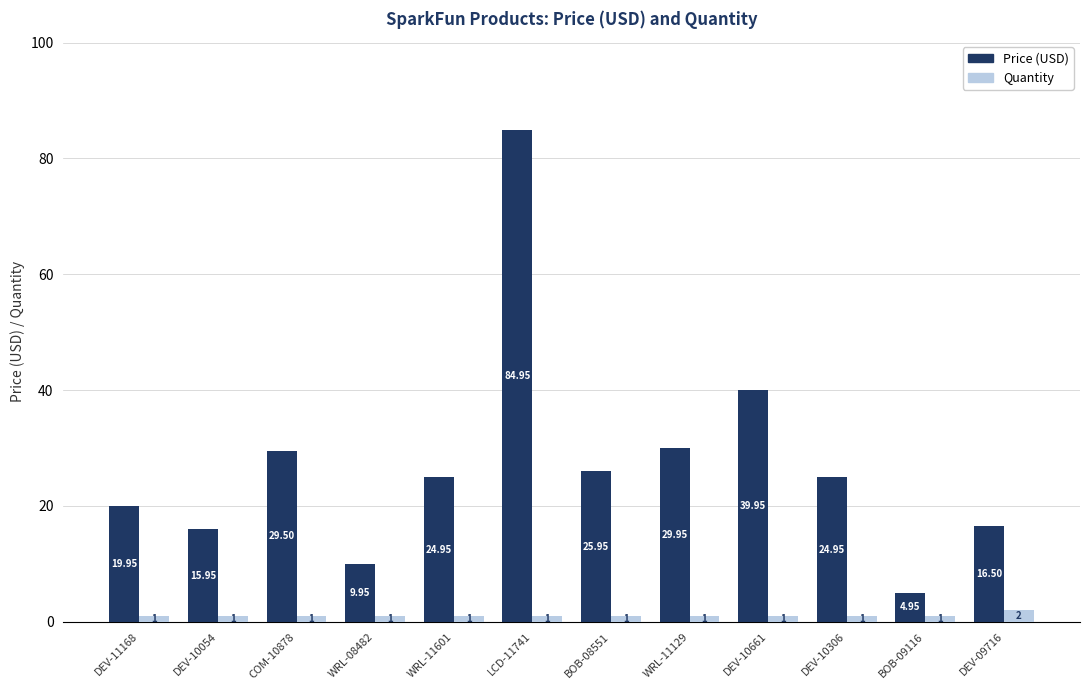

What is the greatest value displayed?

85.0